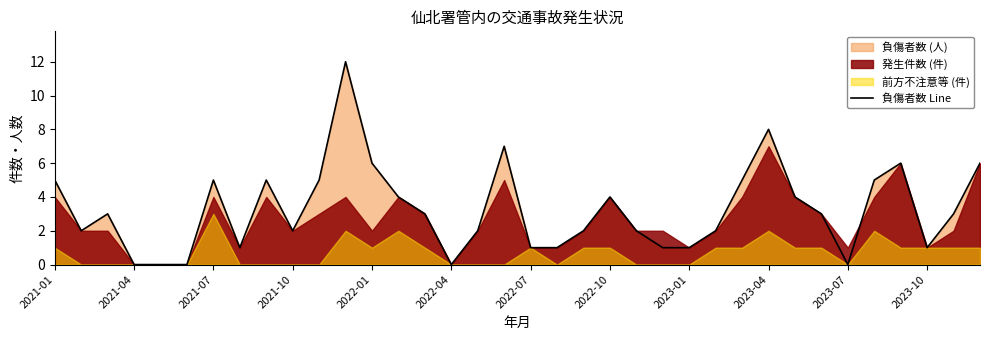

Is it true that 負傷者数 Line equals 0 at 2021-04?

True